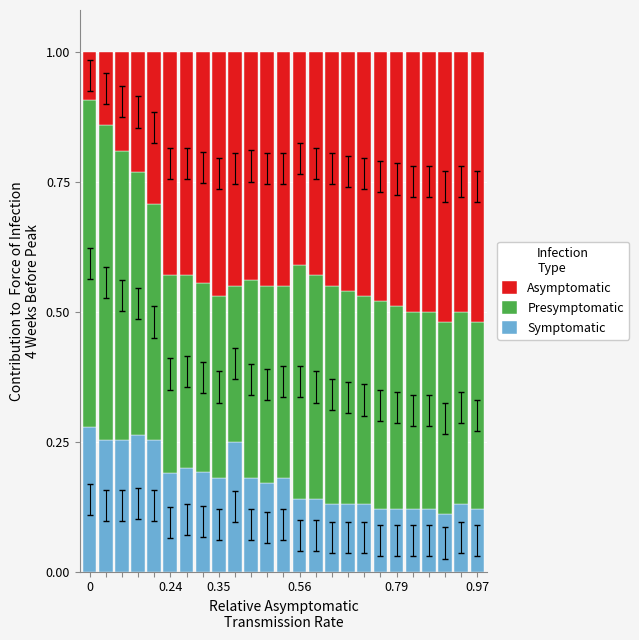

How many Symptomatic values are between 0 and 1?

25